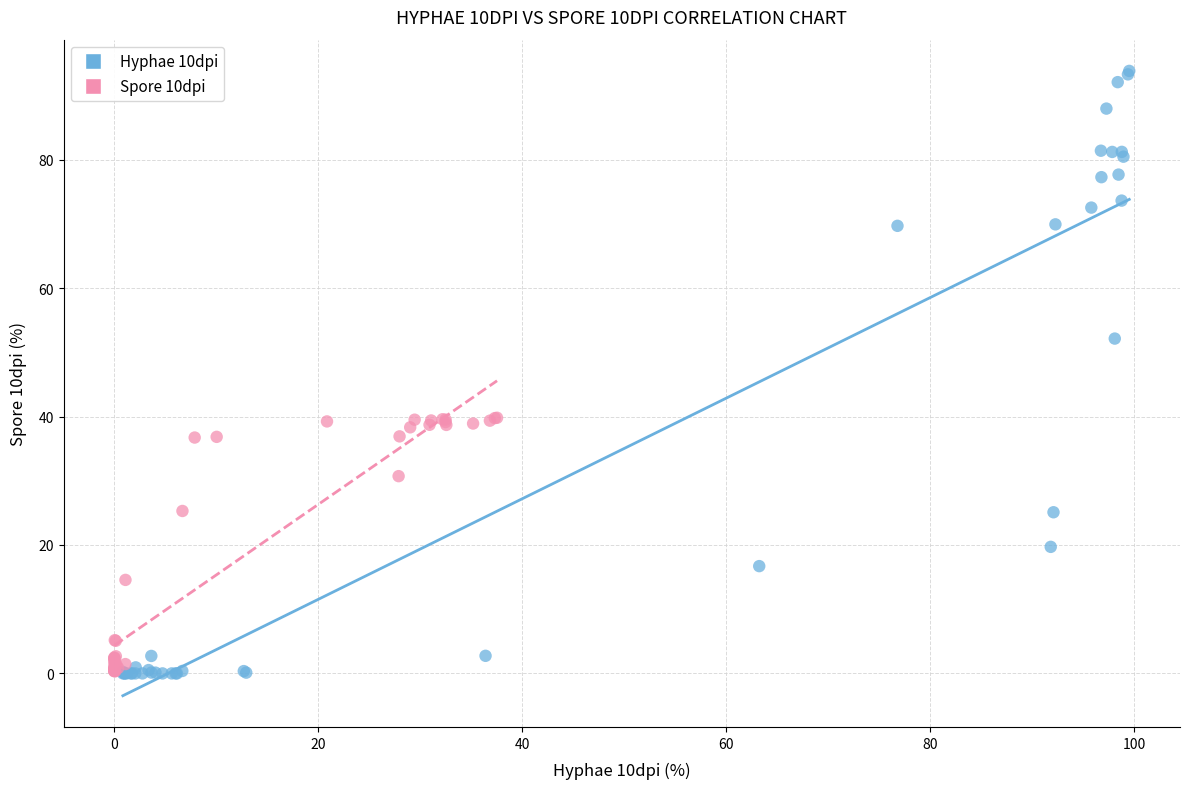

Which series reaches the maximum Y coordinate?

Hyphae 10dpi